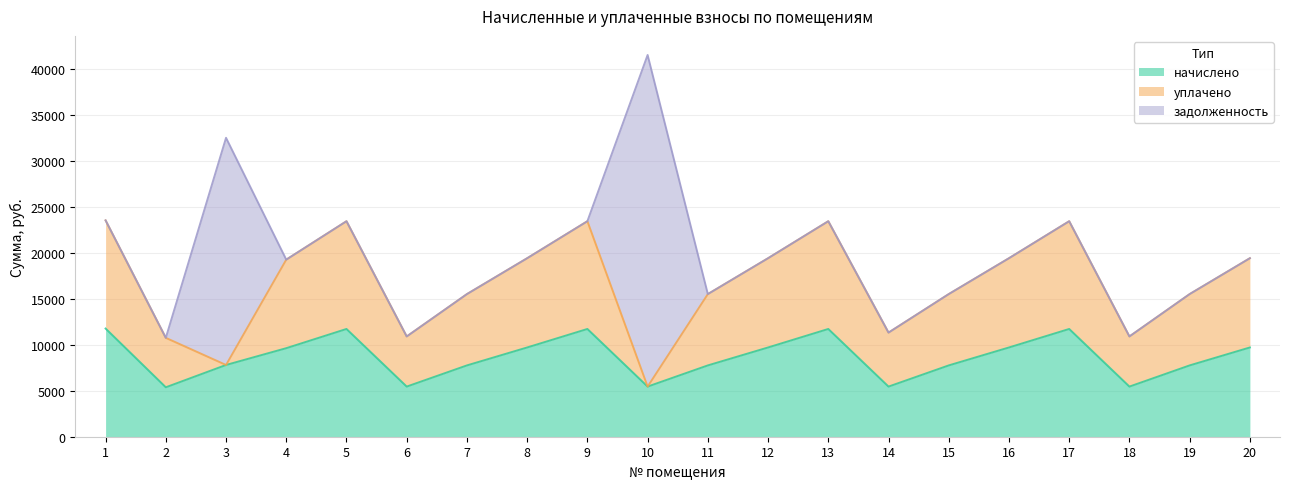

Between 4 and 3, which is larger?

4